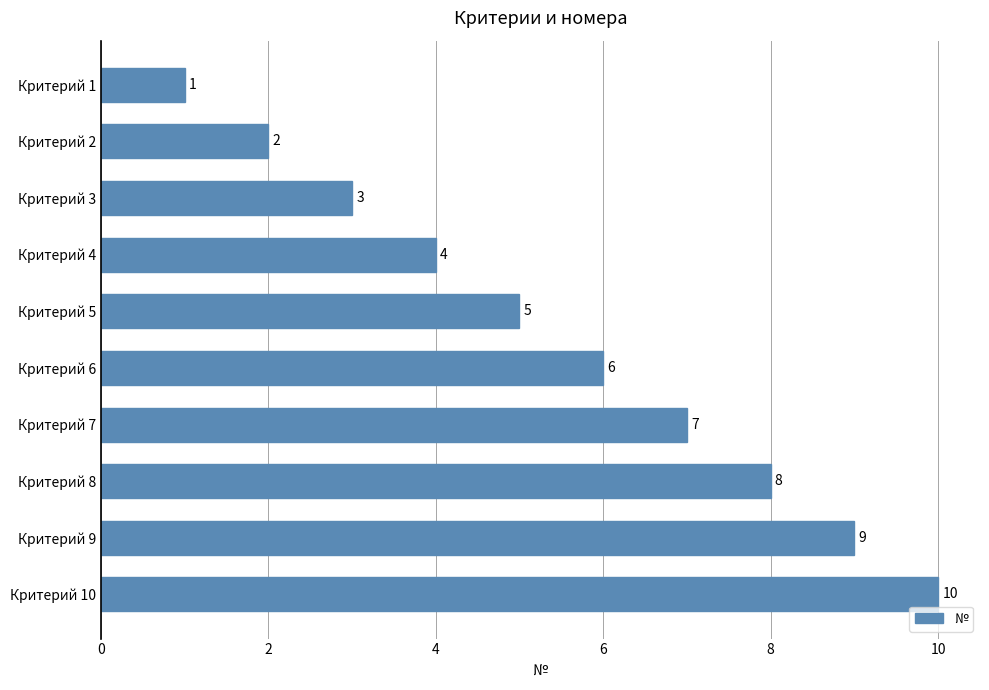

How many values are between 3 and 8?

6